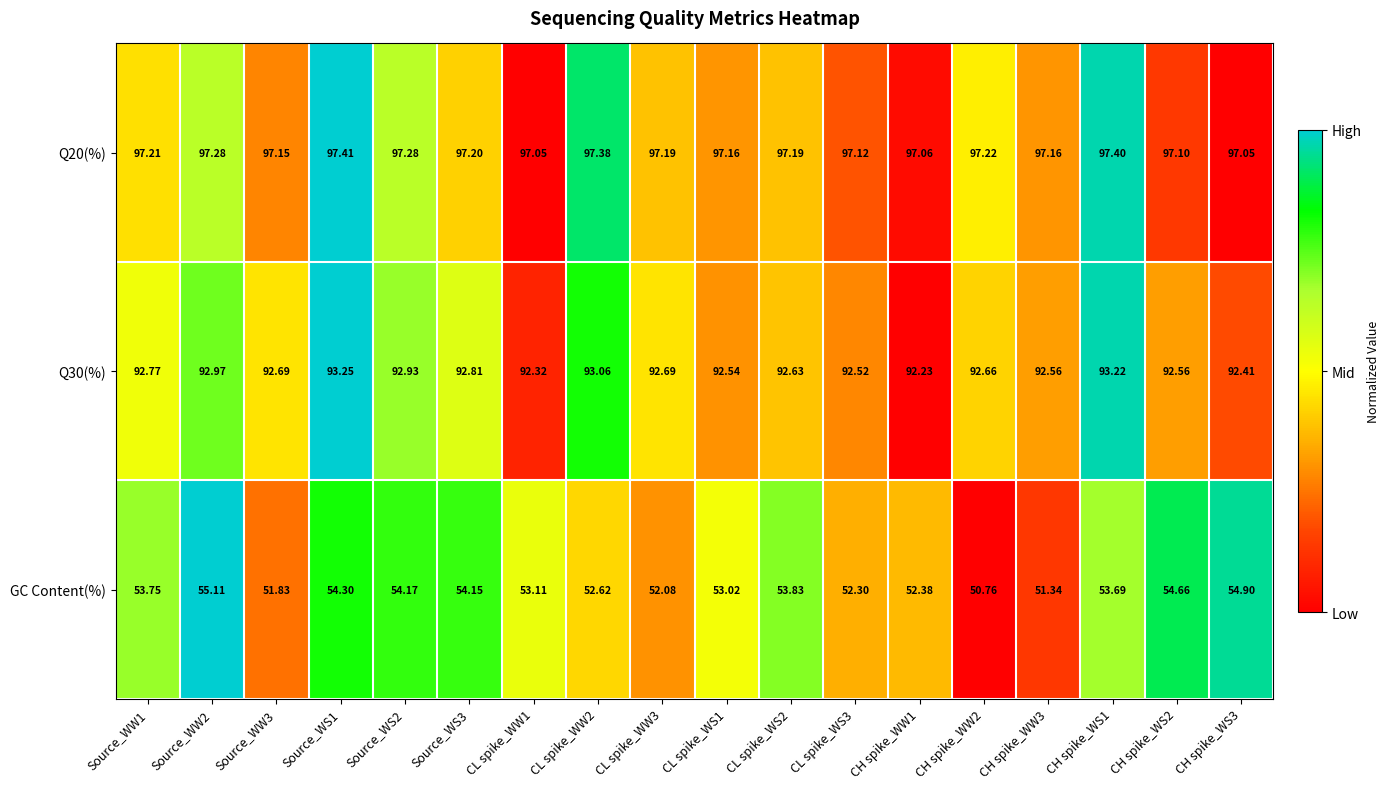

Which series has the largest range (max minus min)?

GC Content(%)